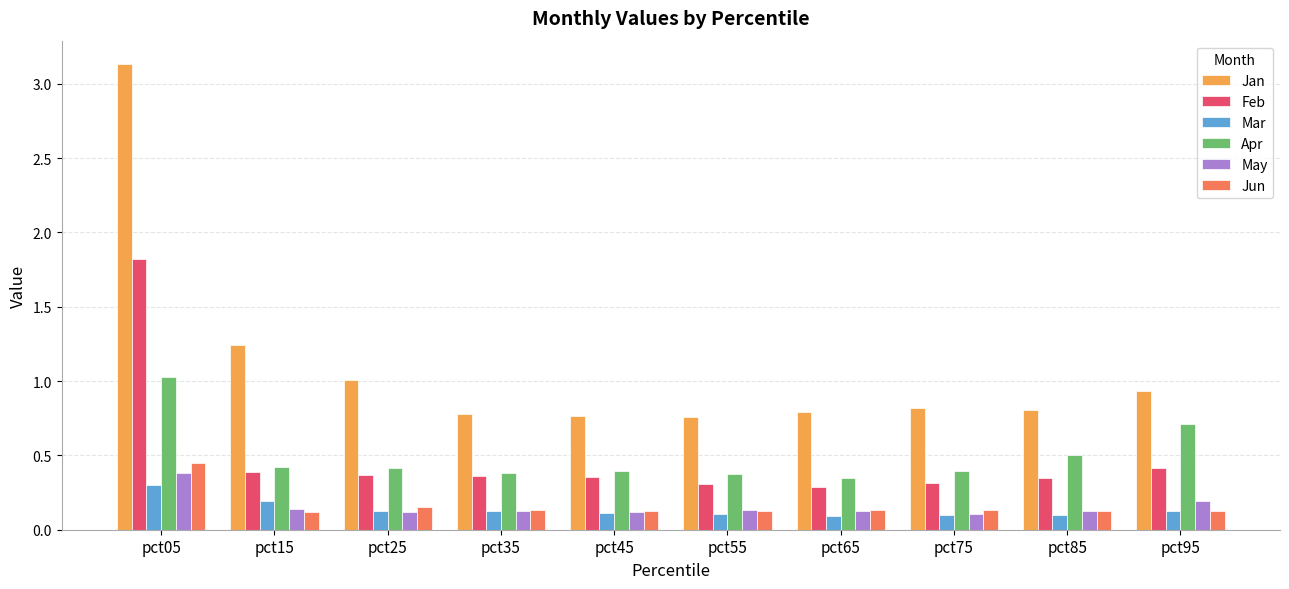

At which label does Apr reach its peak?

pct05